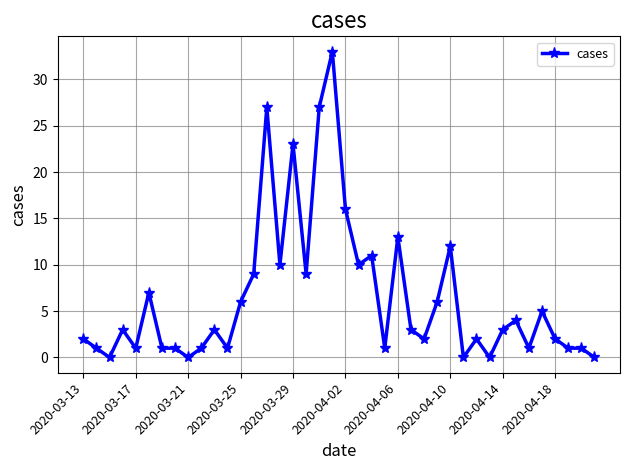

What is the sum of all values?

258